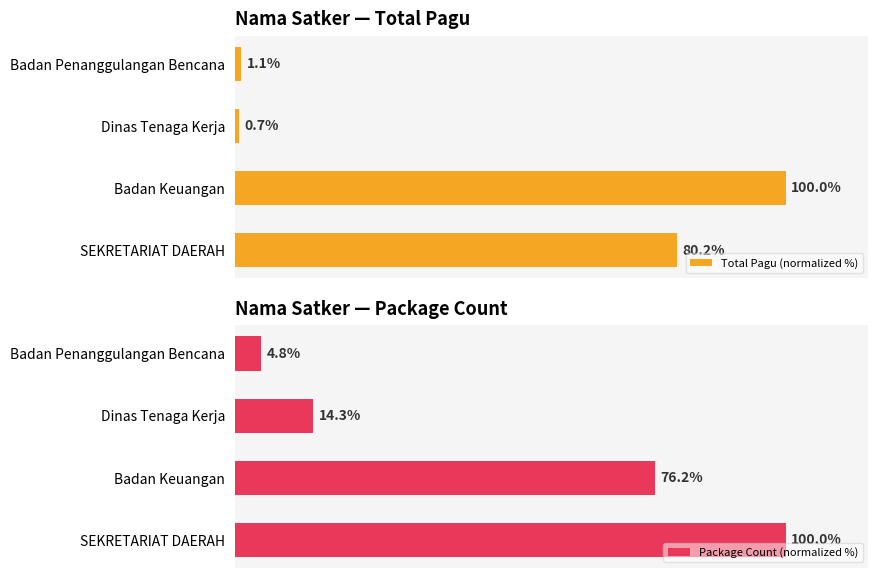

How many categories are shown in the chart?

4